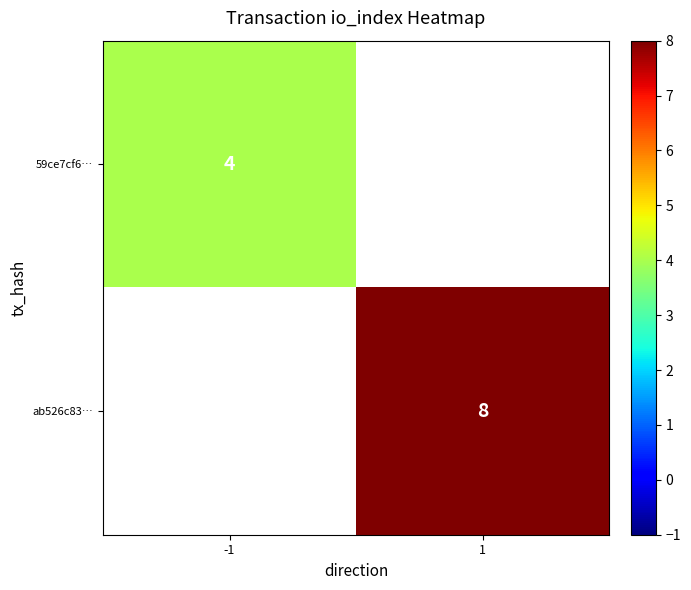

The 59ce7cf6… series shows 1 at -1. True or false?

False